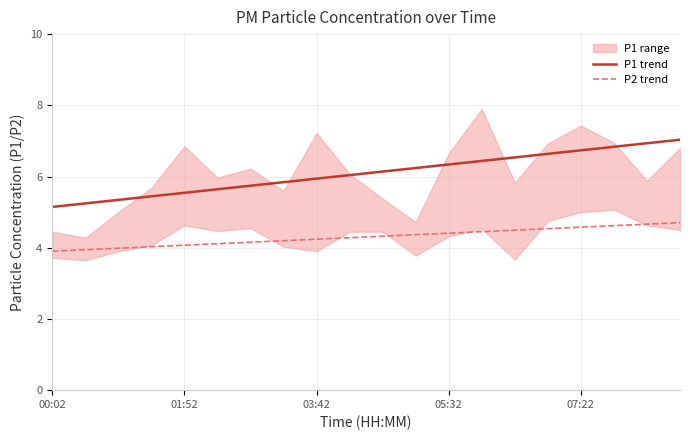

True or false: P2 trend and P1 trend cross at least once.

False